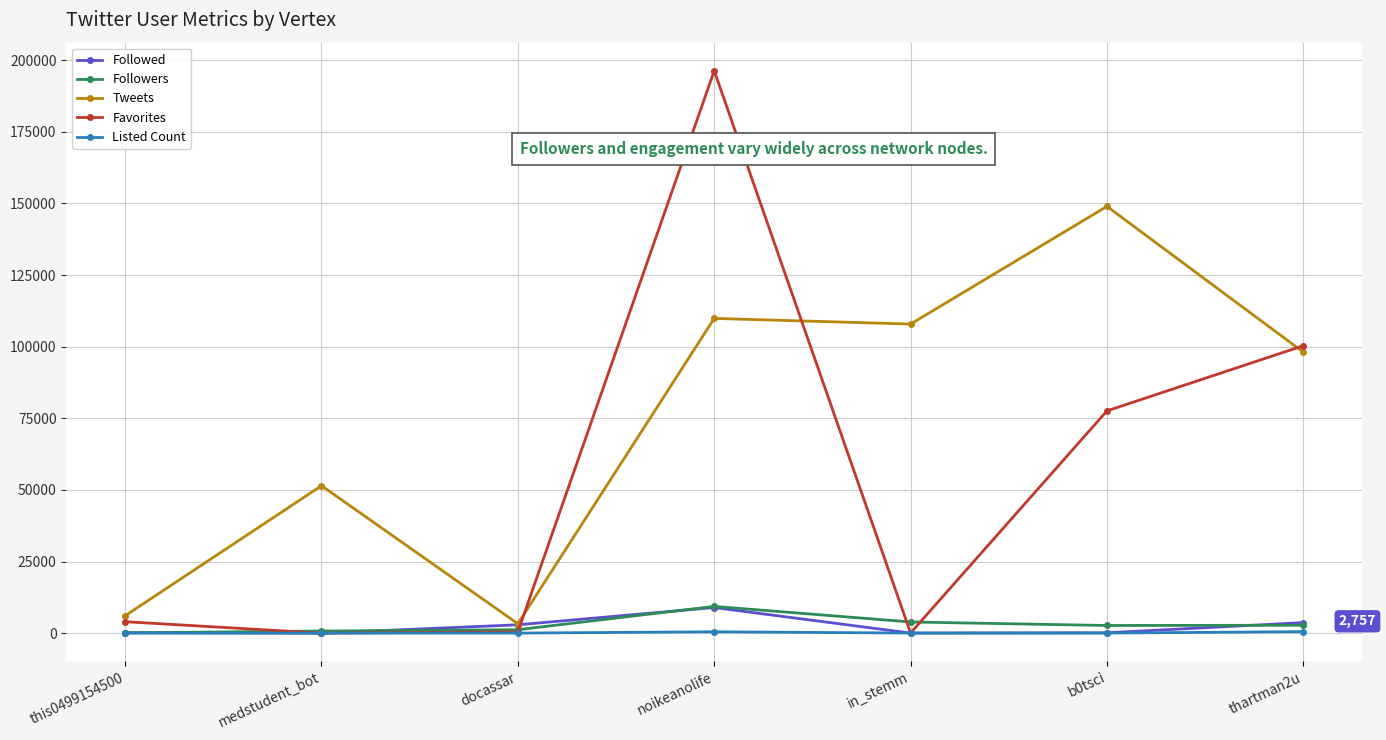

What position from the left is medstudent_bot?

2